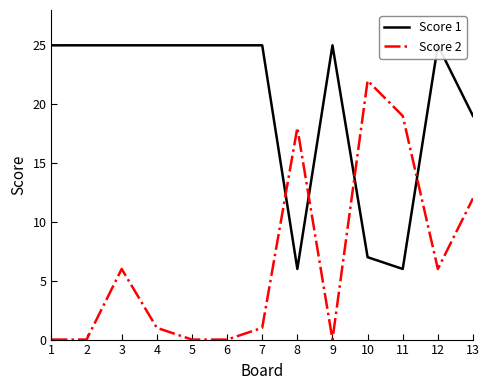

True or false: Score 2 has a value of 6 at 3.

True